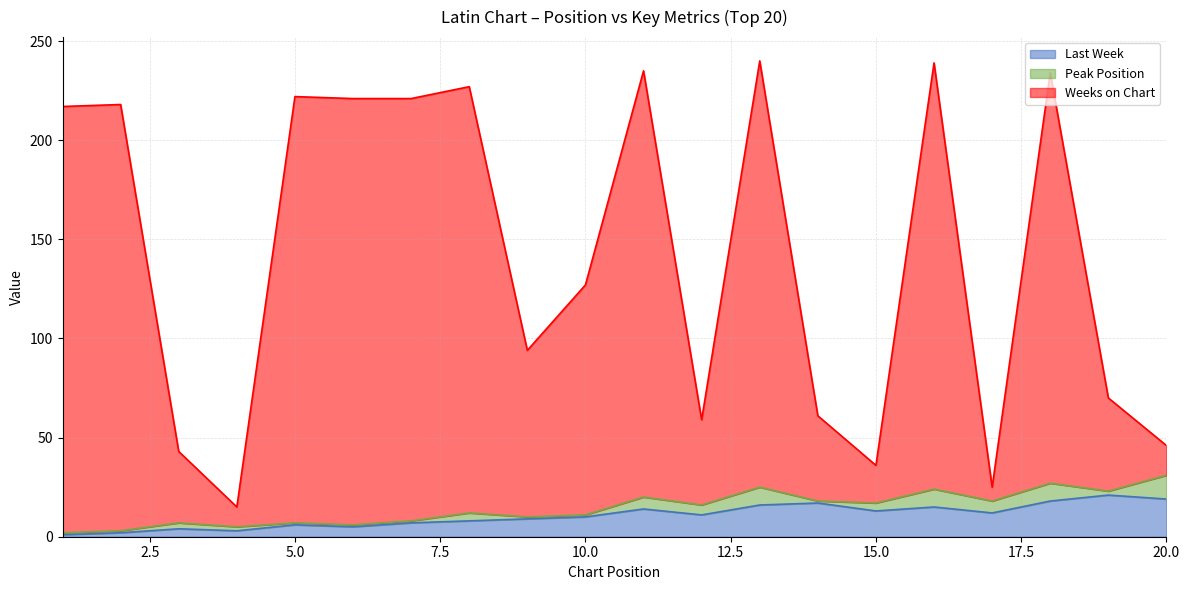

Which category has the highest value in the Weeks on Chart series?

13